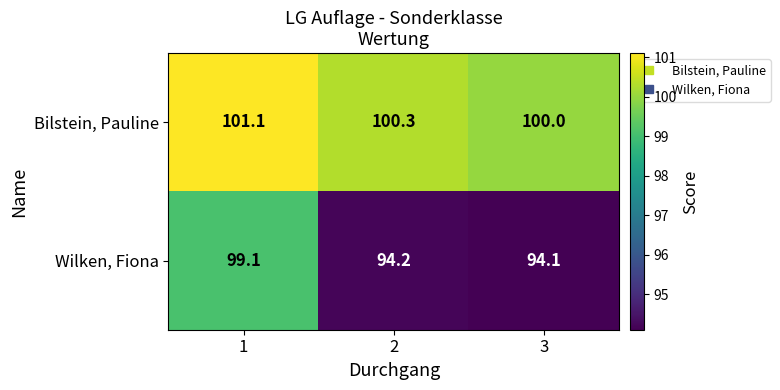

Reading right to left, transcribe all the data shown in this chart.

Bilstein, Pauline: 100.0	100.3	101.1
Wilken, Fiona: 94.1	94.2	99.1